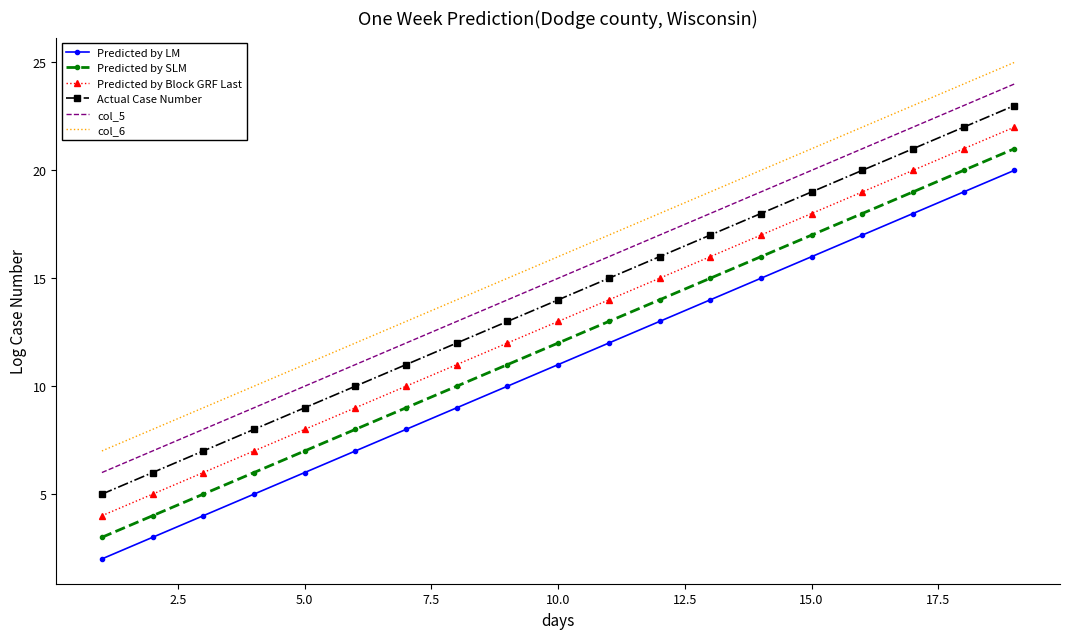

Count the number of categories in the chart.

19